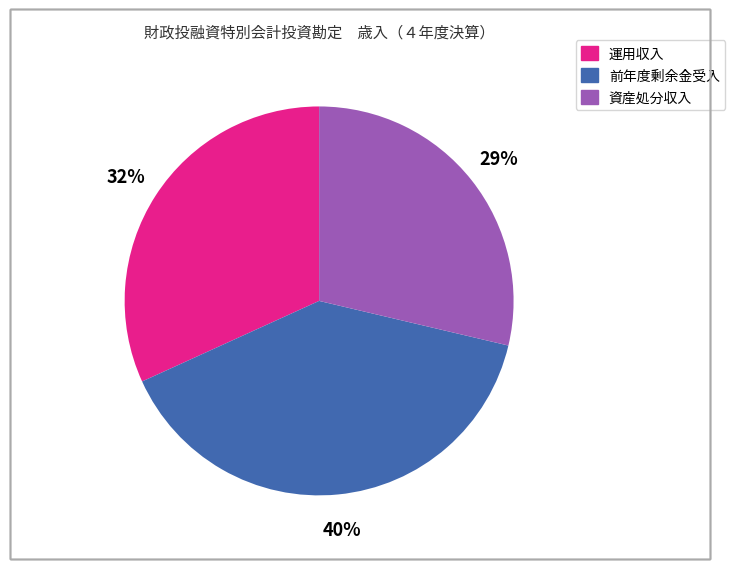

Which slice is the largest?

前年度剰余金受入